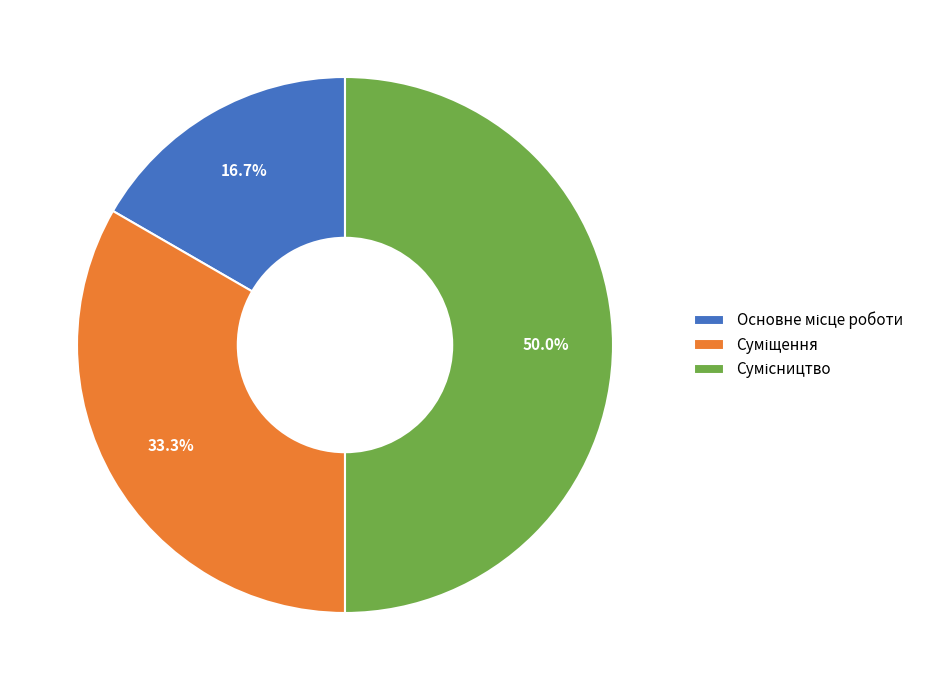

How many segments does this pie chart have?

3